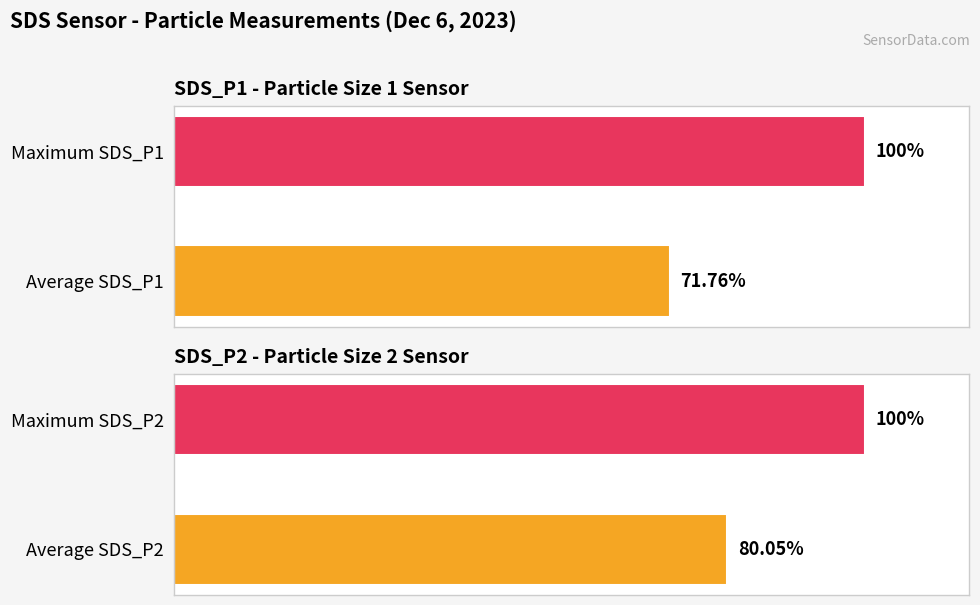

Is it true that SDS_P1 equals 67.8 at Maximum SDS_P1?

False